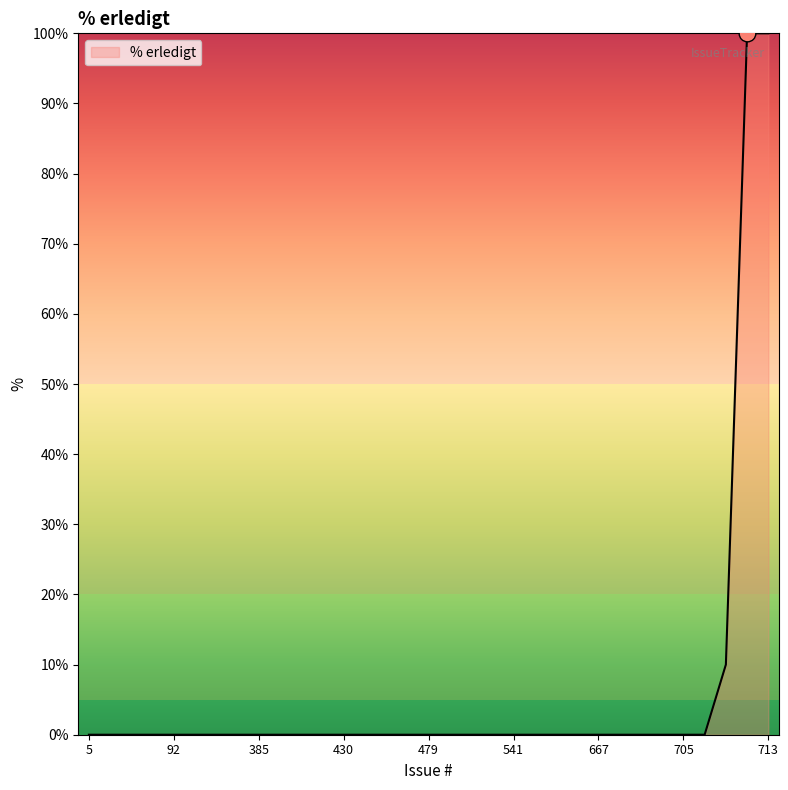

Reading left to right, list all the values displayed in this chart.

0	0	0	0	0	0	0	0	0	0	0	0	0	0	0	0	0	0	0	0	0	0	0	0	0	0	0	0	0	0	10	100	100